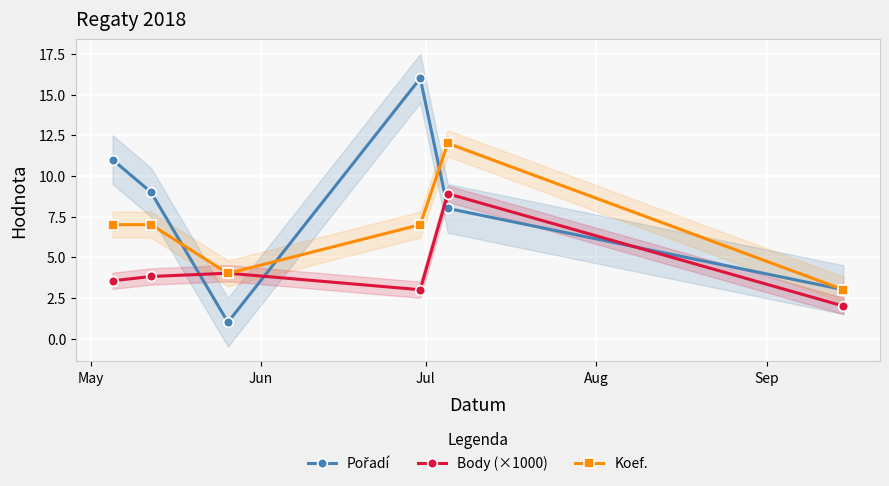

What is the lowest value of the Body (×1000) series?

2.0